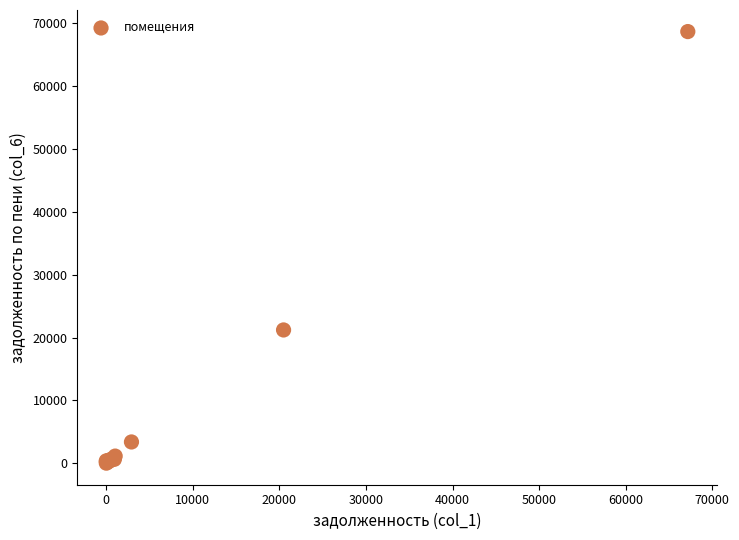

What Y value in the scatter plot is closest to 34356?

21205.8